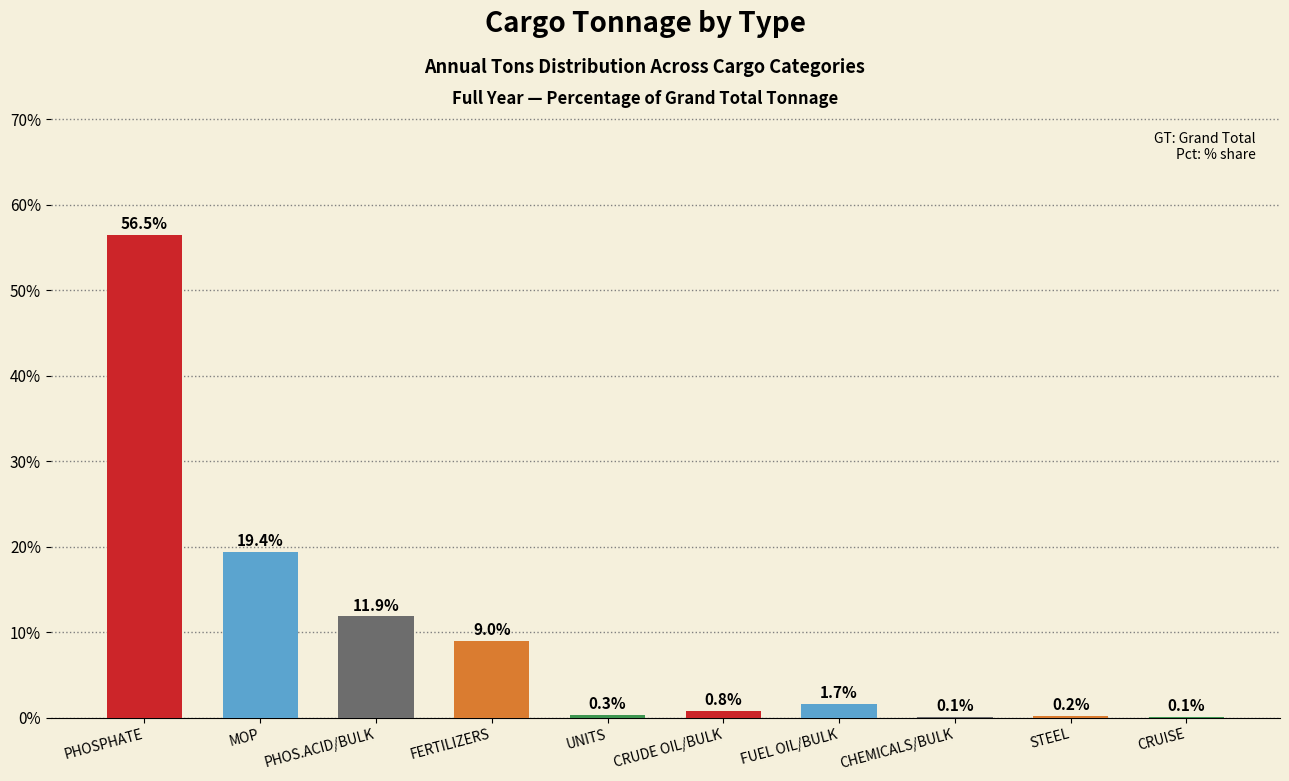

What is the greatest value displayed?

56.5